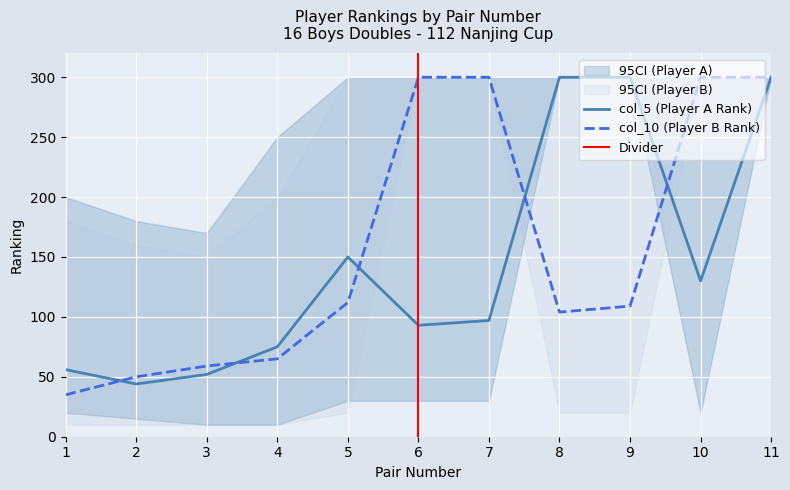

Reading left to right, what are all the values shown in this chart?

35	50	59	65	112	300	300	104	109	300	300